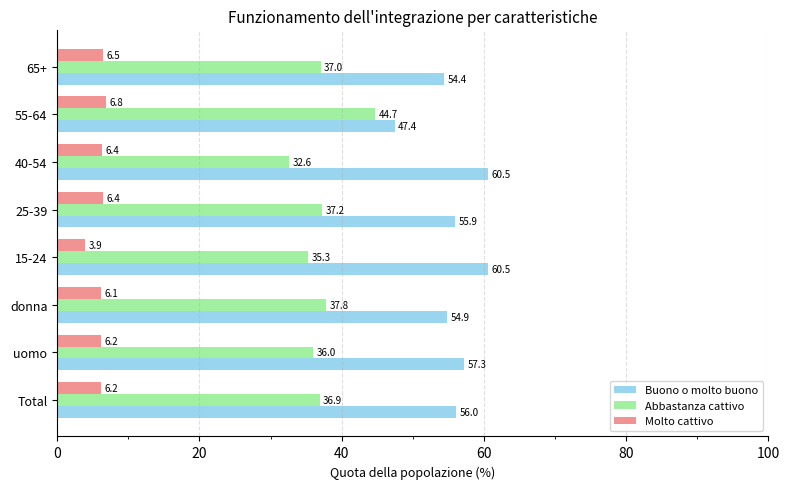

Which series has the widest spread of values?

Buono o molto buono